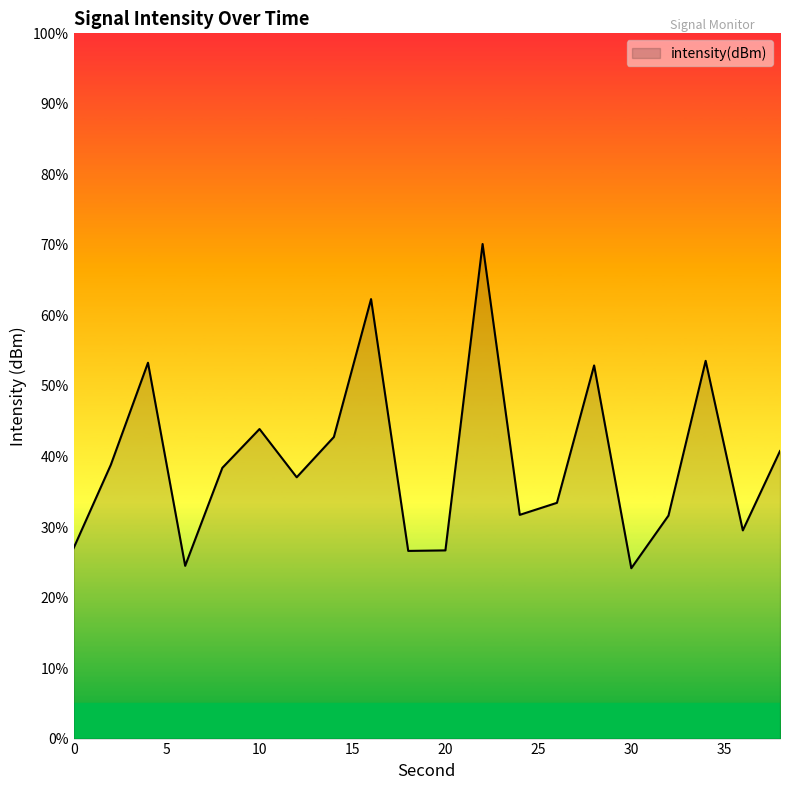

Does the chart have visible grid lines?

No